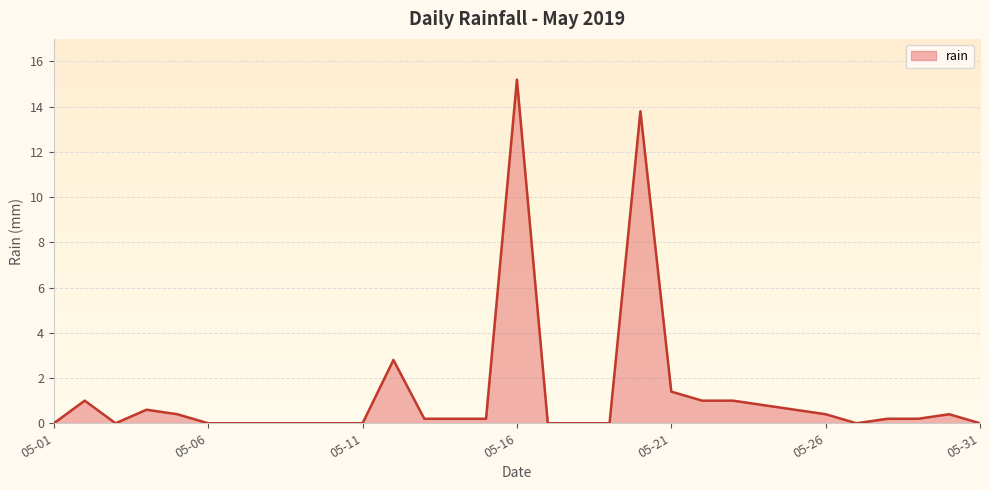

What is the maximum value shown in the chart?

15.2